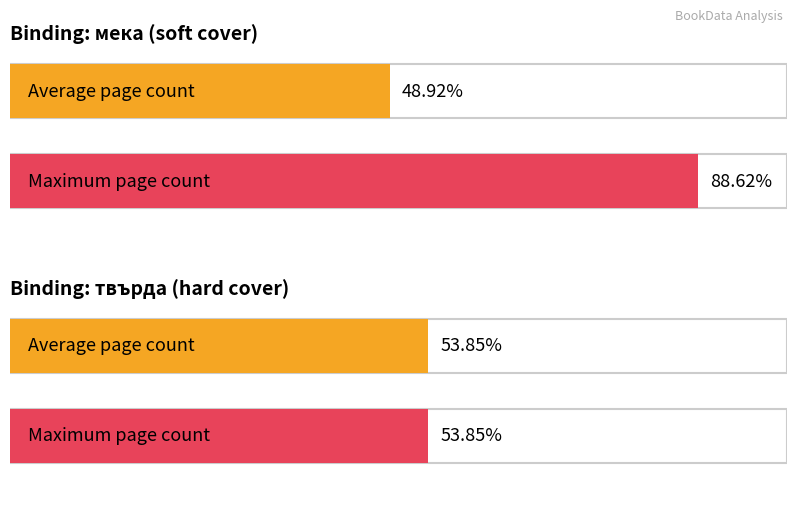

Are the bars grouped side by side (vs. stacked)?

Yes